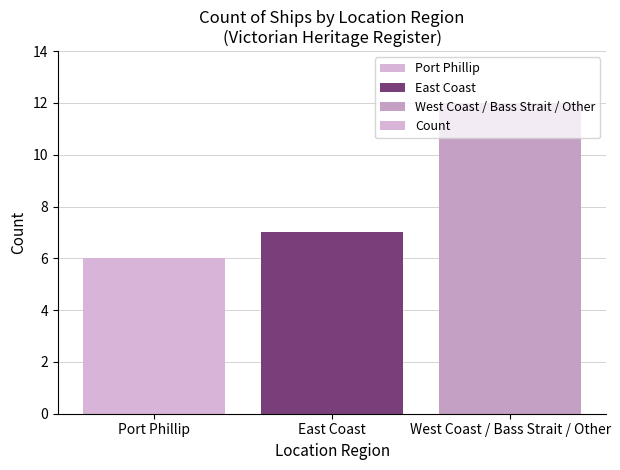

Does the chart contain stacked bars?

No